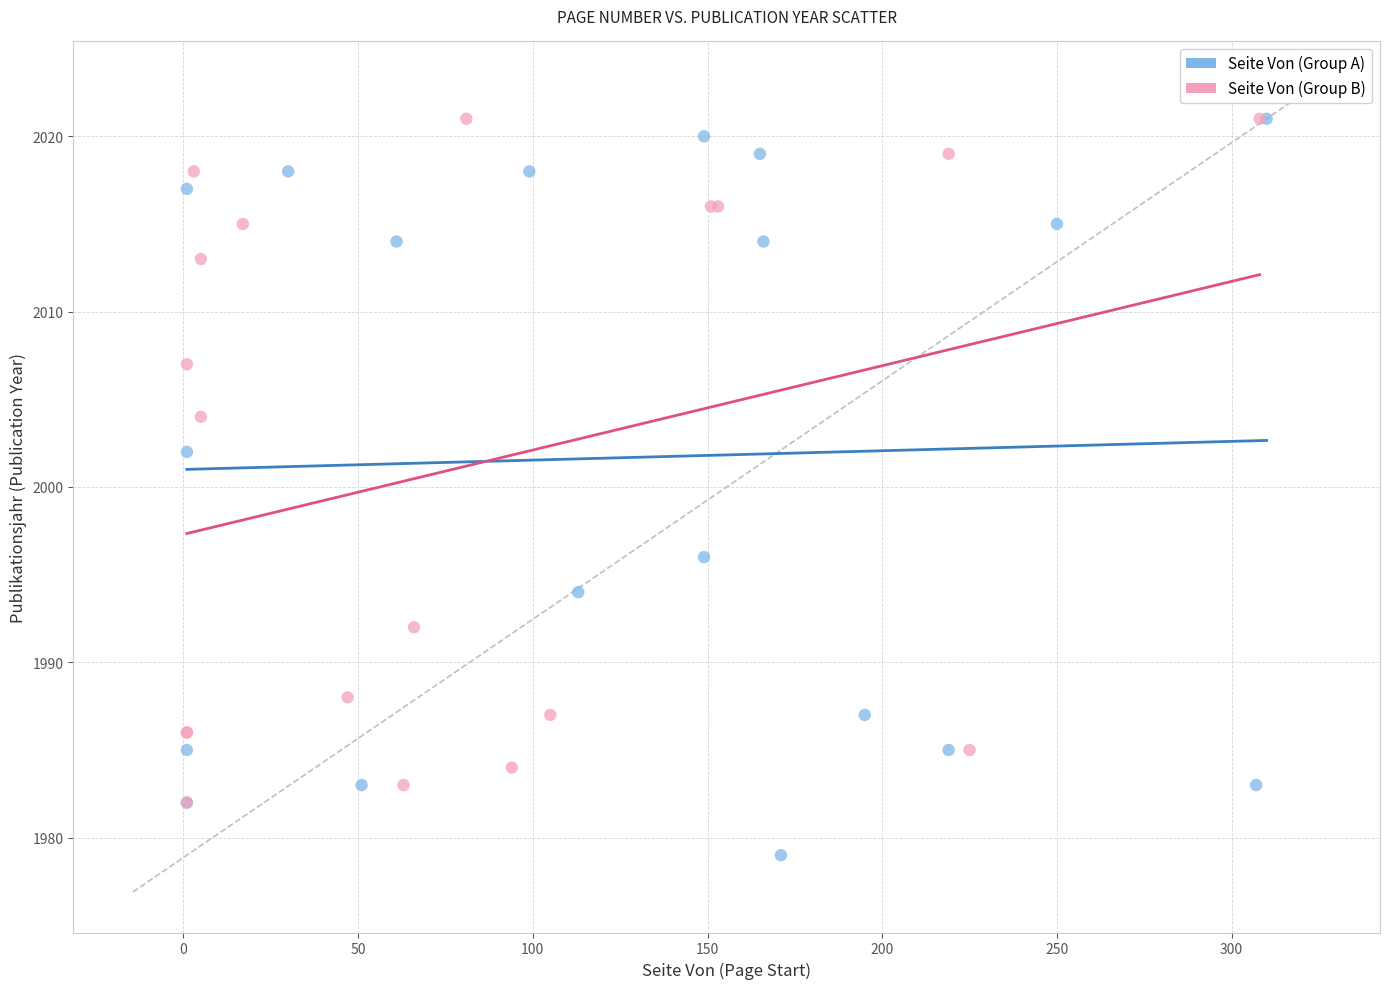

Which series has the largest Y range (max minus min)?

Seite Von (Group A)